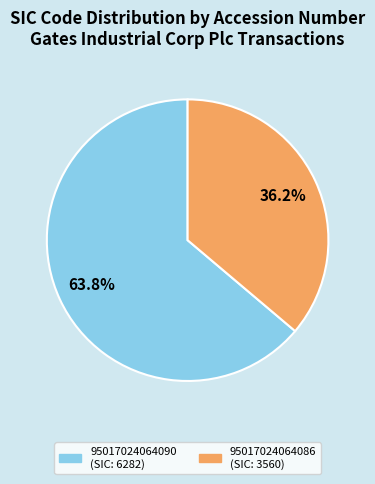

What is the ratio of the value at 95017024064090 to the value at 95017024064086?

1.8